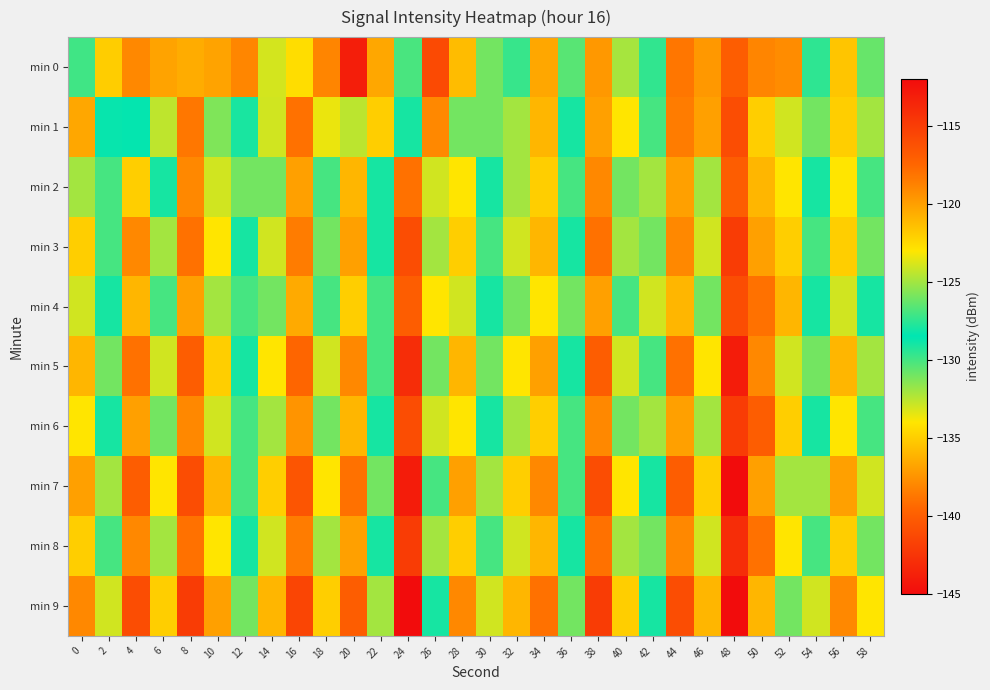

At which category does the chart reach its minimum across all series?

20